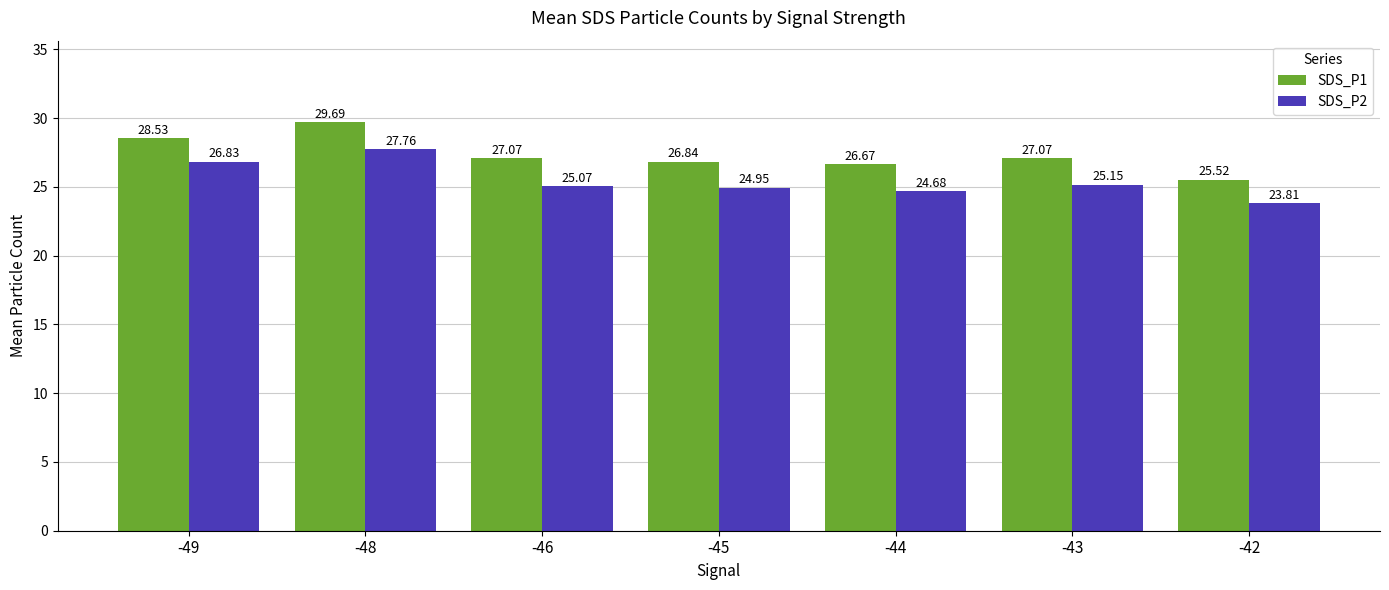

What value does the SDS_P1 series have at -46?

27.1